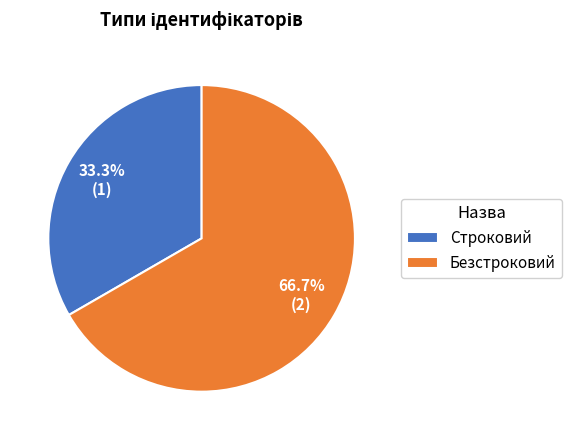

Rank the categories by value from highest to lowest.

Безстроковий, Строковий